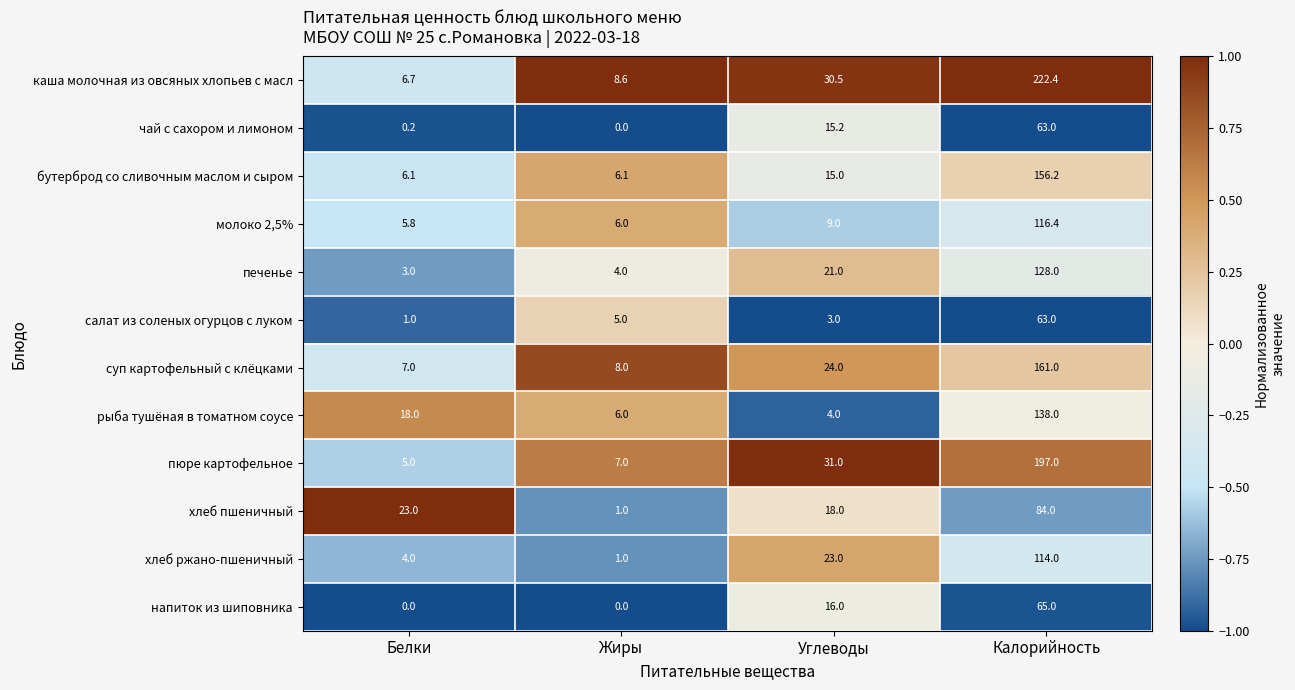

The суп картофельный с клёцками series shows 161.0 at Калорийность. True or false?

True